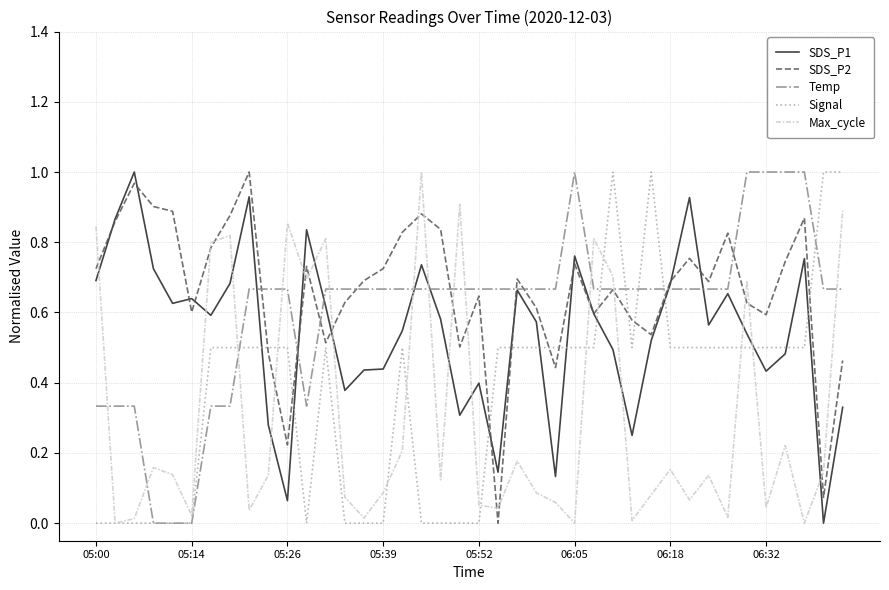

True or false: Max_cycle and Temp intersect in this chart.

True